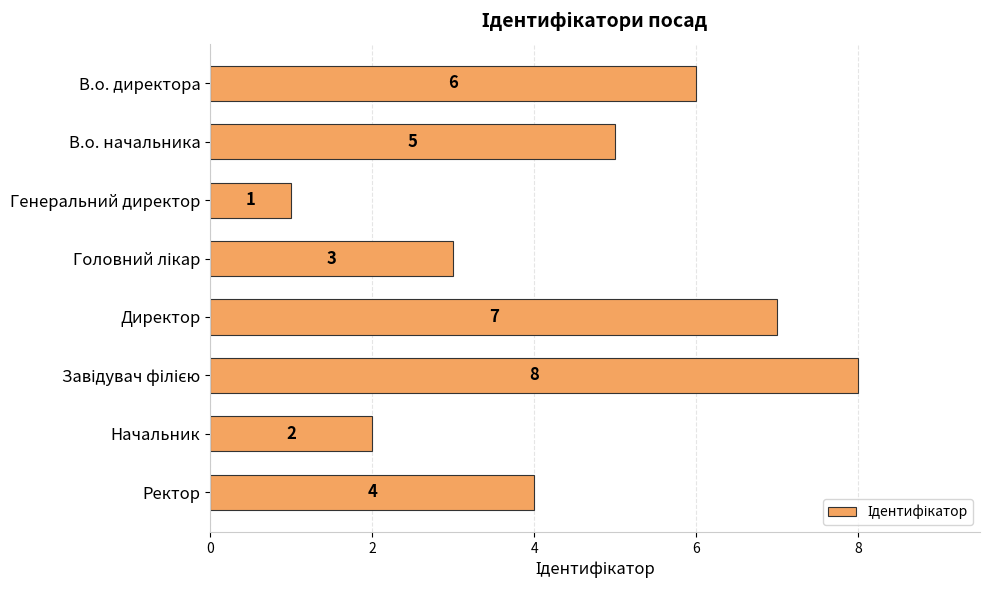

Reading top to bottom, transcribe all the data shown in this chart.

6	5	1	3	7	8	2	4